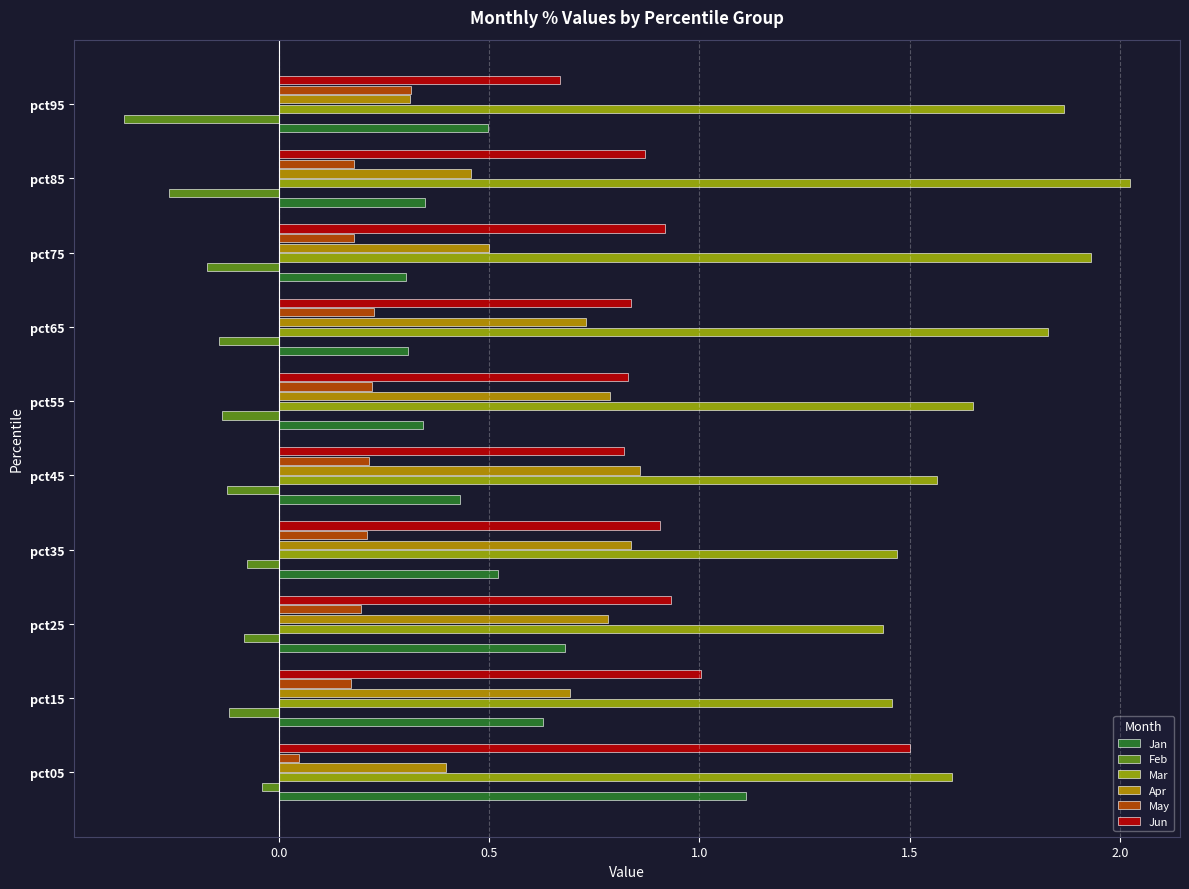

The value of Mar at pct85 is 3.4. True or false?

False